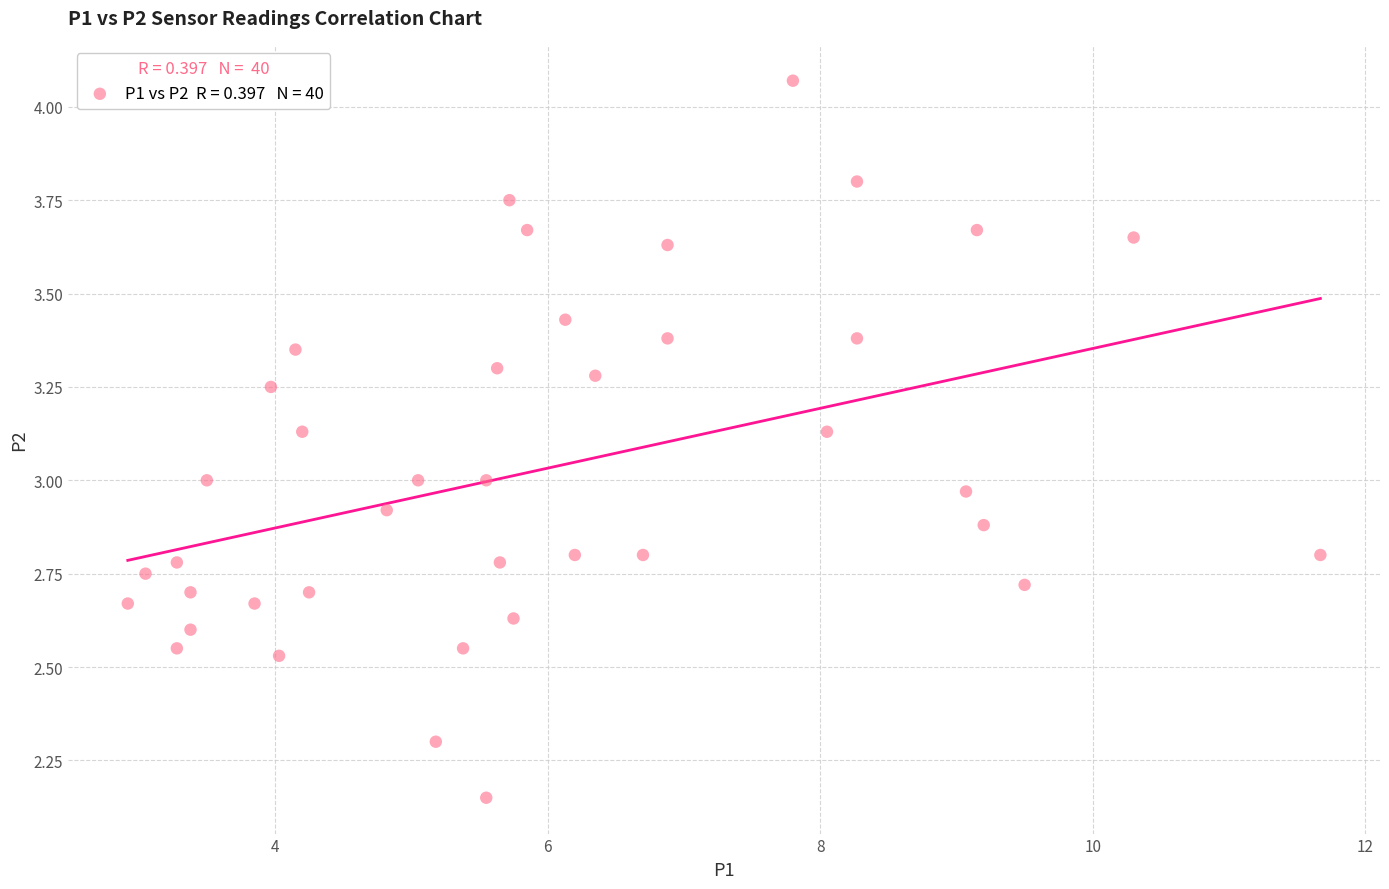

What is the range of Y values (max minus min)?

1.9